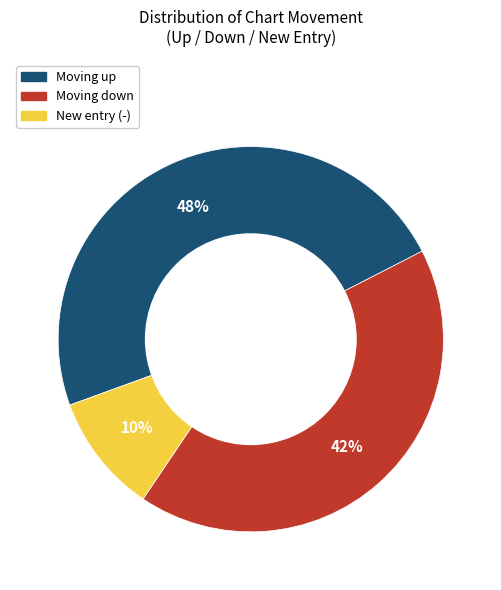

Does any single category account for the majority?

No